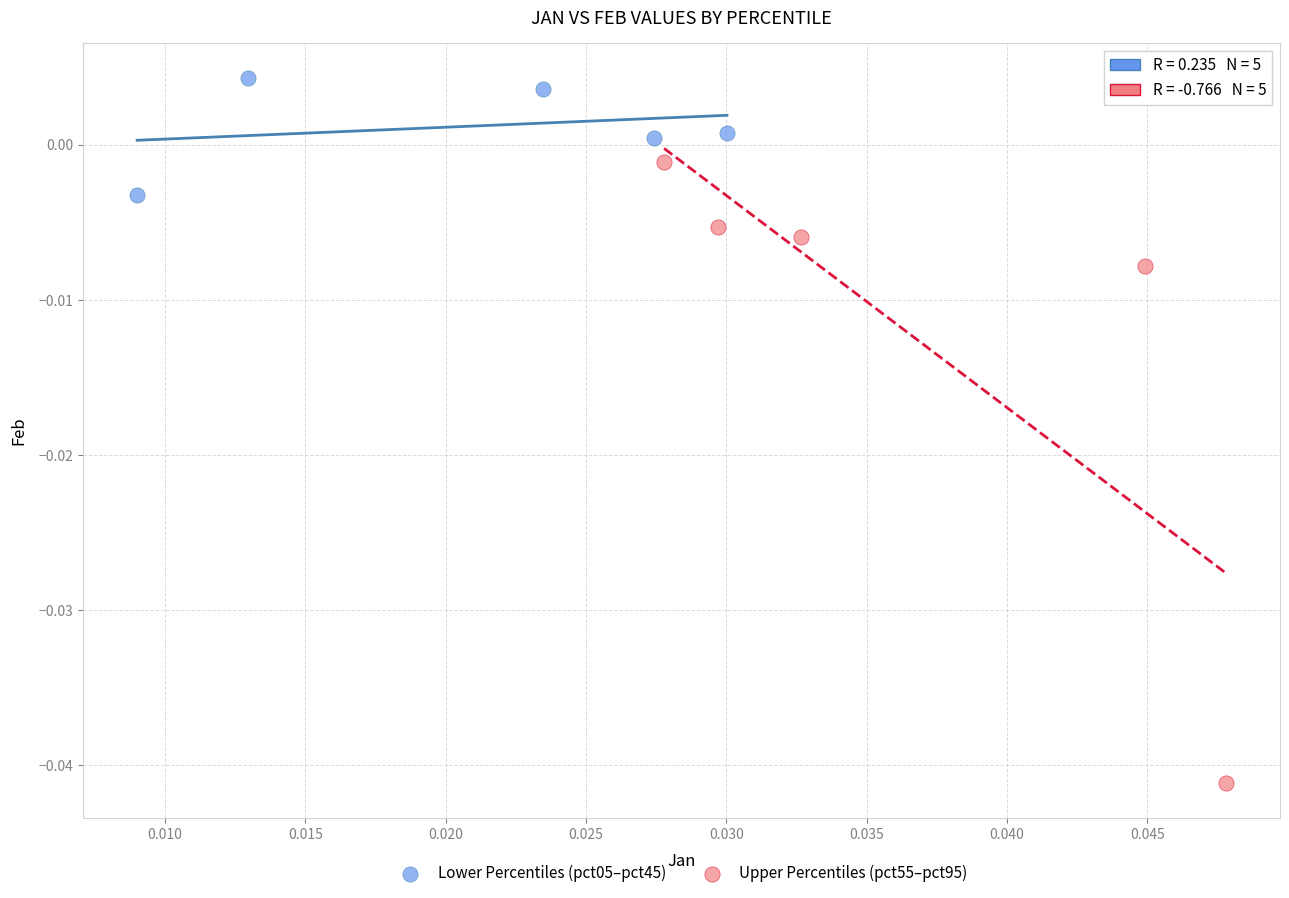

Which series has the largest Y range (max minus min)?

Upper Percentiles (pct55–pct95)